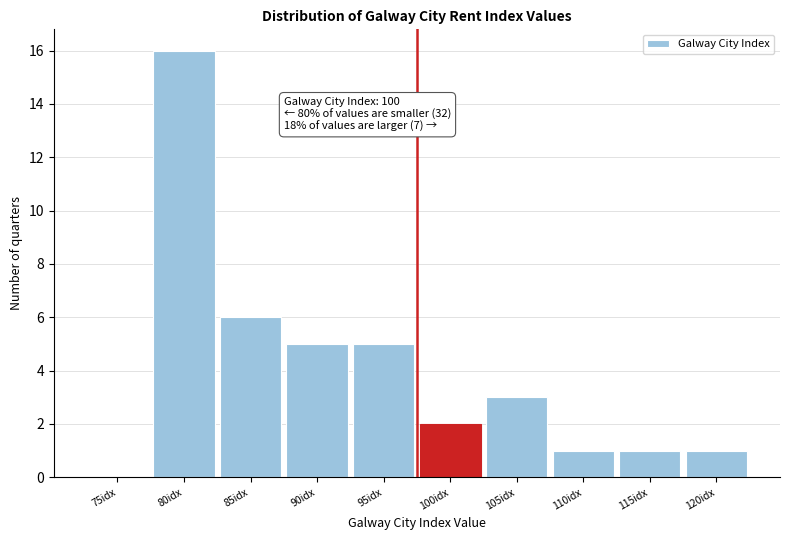

Reading right to left, extract all data points from this chart.

120idx=1	115idx=1	110idx=1	105idx=3	100idx=2	95idx=5	90idx=5	85idx=6	80idx=16	75idx=0